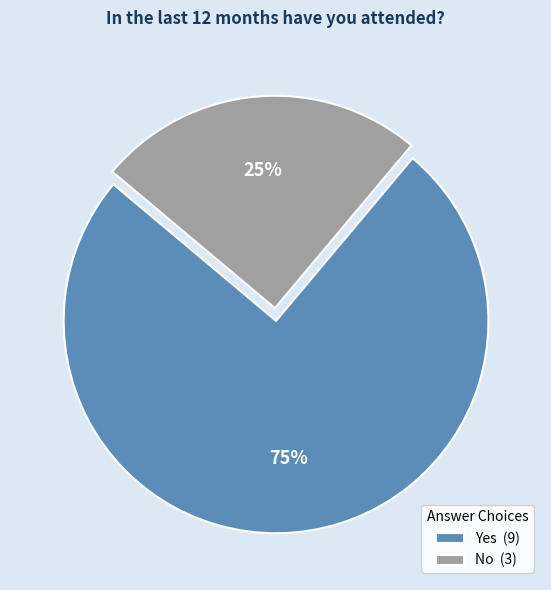

Count the number of slices in the pie.

2